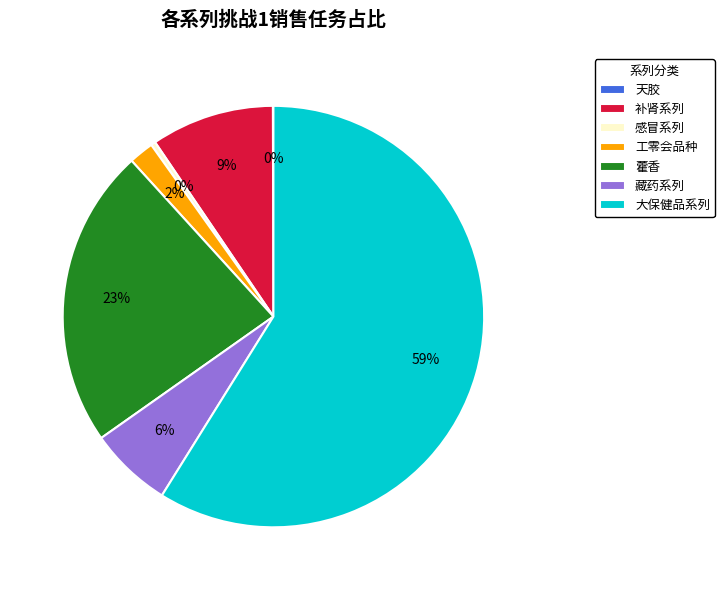

What is the largest slice in the pie chart?

大保健品系列